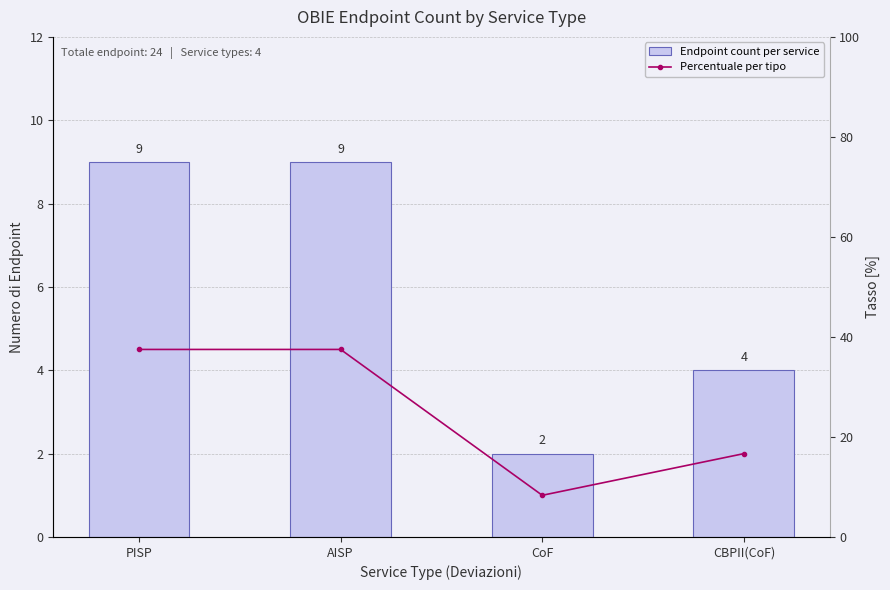

Is it true that Endpoint count per service equals 15.1 at AISP?

False